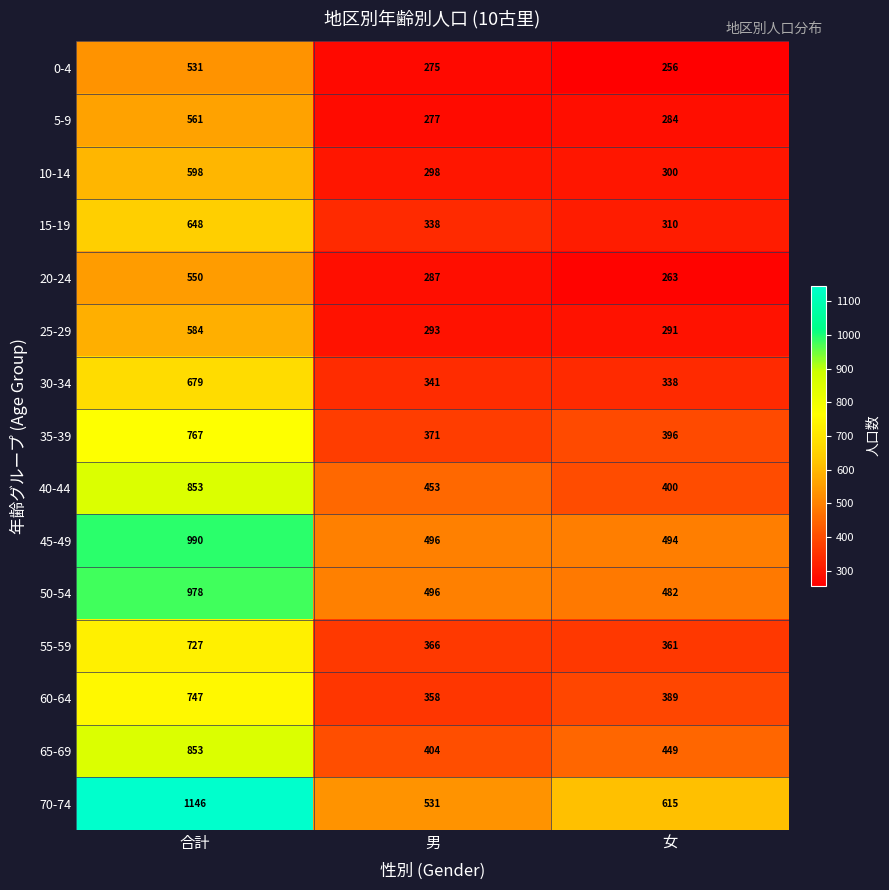

Which series has the largest total across all categories?

70-74